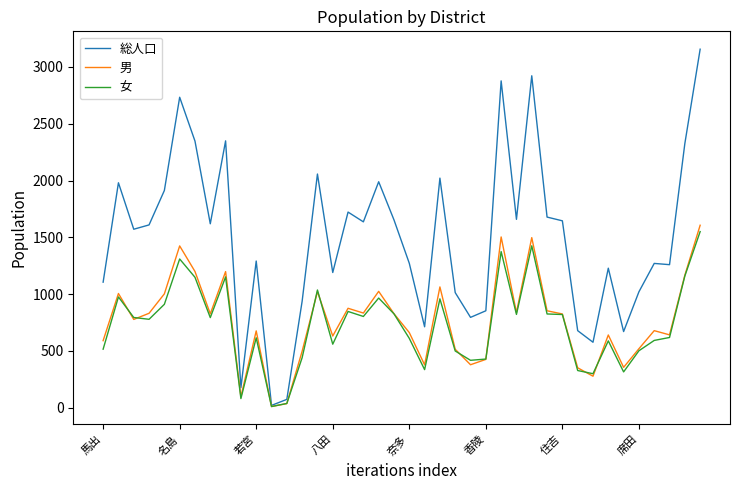

Which series has the largest total across all categories?

総人口